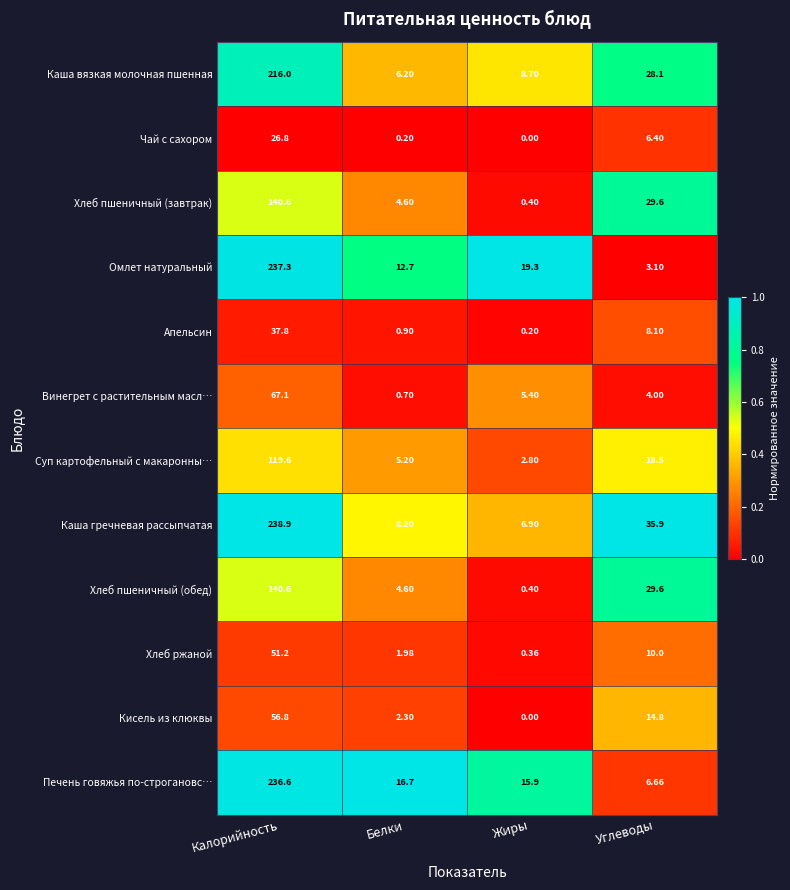

At which category is the sum across all series the highest?

Калорийность